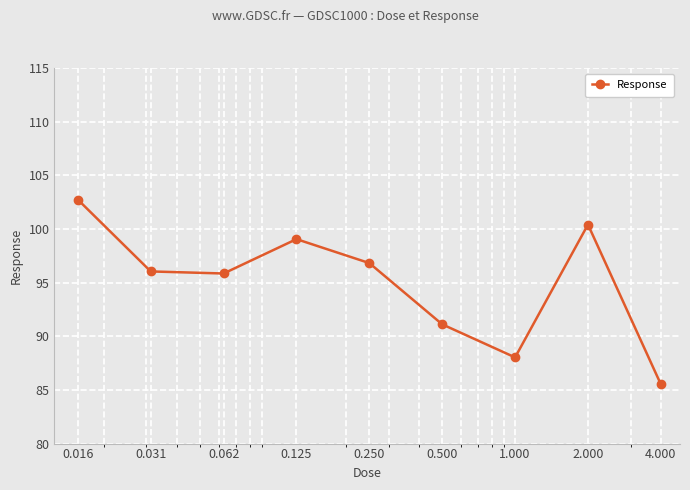

How many data points does each series have?

9